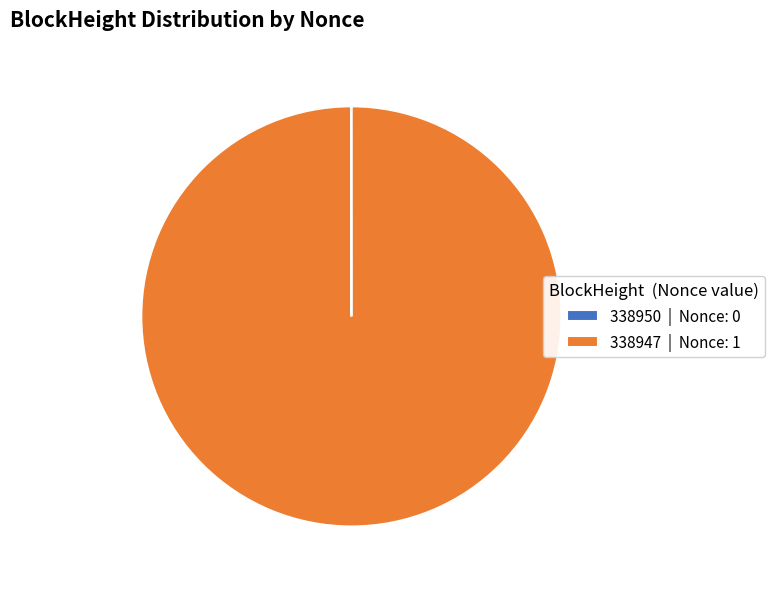

Does 338947 | Nonce: 1 account for over 50% of the chart?

Yes